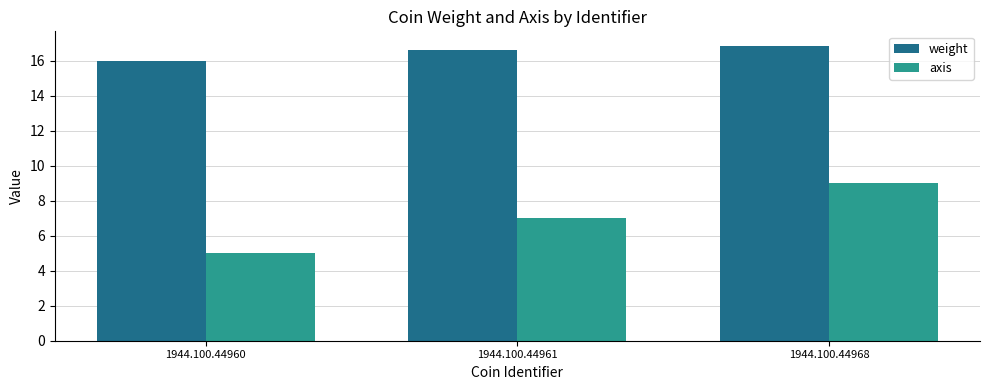

What is the value of the axis bar at the 3rd from the left?

9.0